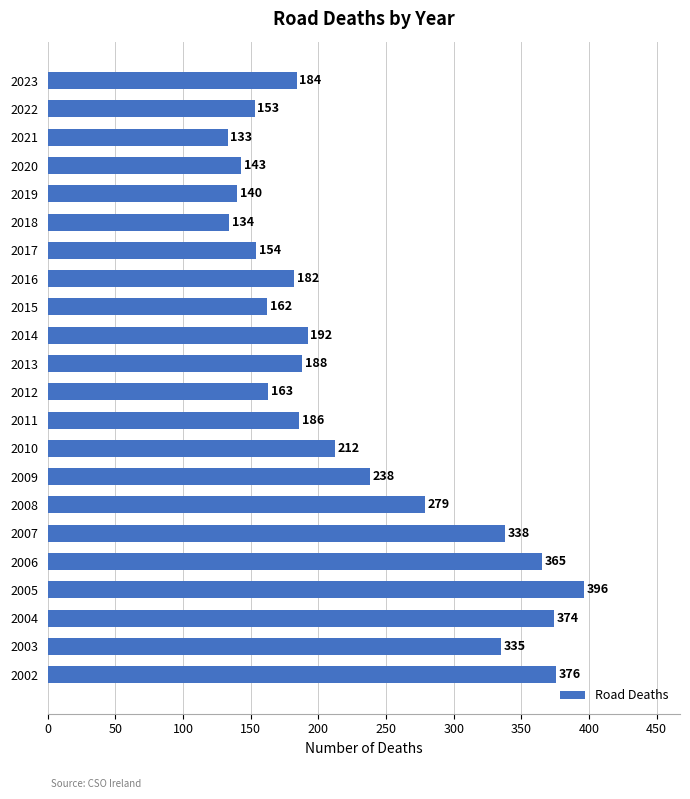

Reading top to bottom, transcribe all the data shown in this chart.

2023=184	2022=153	2021=133	2020=143	2019=140	2018=134	2017=154	2016=182	2015=162	2014=192	2013=188	2012=163	2011=186	2010=212	2009=238	2008=279	2007=338	2006=365	2005=396	2004=374	2003=335	2002=376